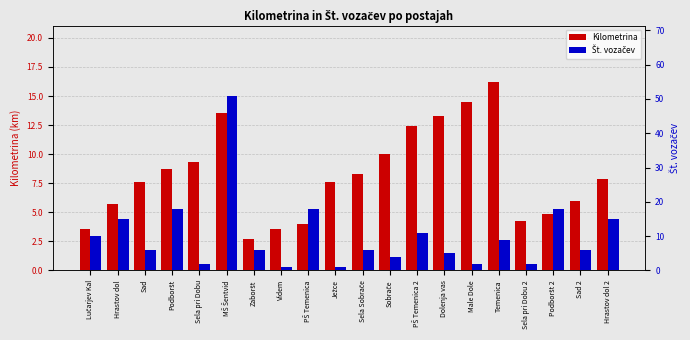

List the labels in order of Kilometrina value, largest first.

Temenica, Male Dole, MŠ Šentvid, Dolenja vas, PŠ Temenica 2, Sobrače, Sela pri Dobu, Podboršt, Sela Sobrače, Hrastov dol 2, Ježce, Sad, Sad 2, Hrastov dol, Podboršt 2, Sela pri Dobu 2, PŠ Temenica, Lučarjev Kal, Videm, Zaboršt